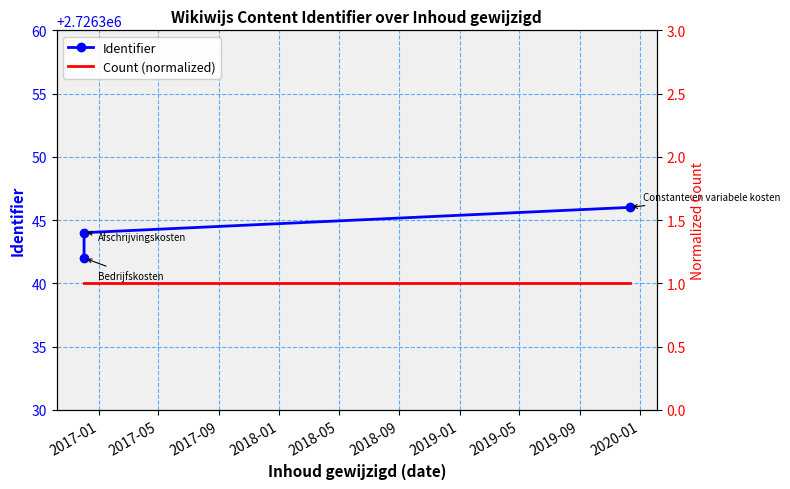

Rank the series by their maximum value, from highest to lowest.

Identifier, Count (normalized)